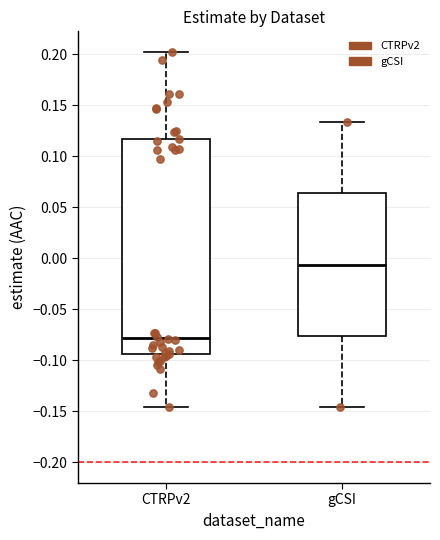

Reading left to right, transcribe this box plot: for each box, give where its median line is, the range the box spans, and where its two whiskers end, as read against the y-axis. The values are not printed on the chart, so give them approximately, as read against the axis.

CTRPv2: median -0.080, box -0.095 to 0.115, whiskers -0.145 to 0.205
gCSI: median -0.005, box -0.075 to 0.065, whiskers -0.145 to 0.135